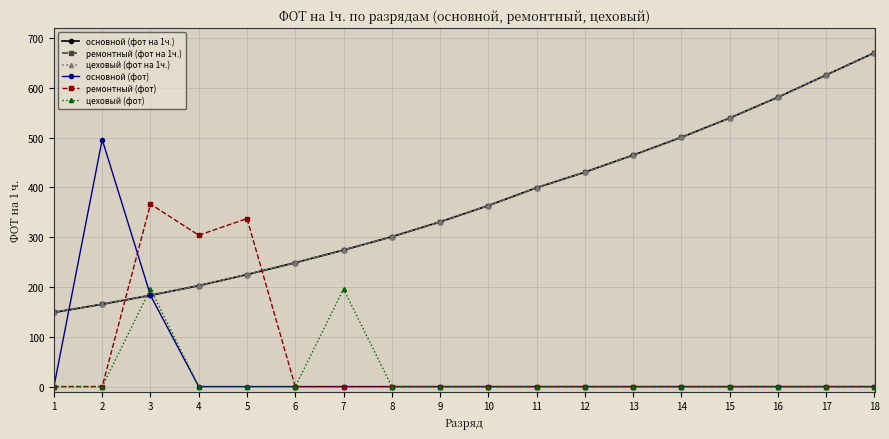

What is the difference between the second highest and second lowest values in the цеховый (фот на 1ч.) series?

460.5